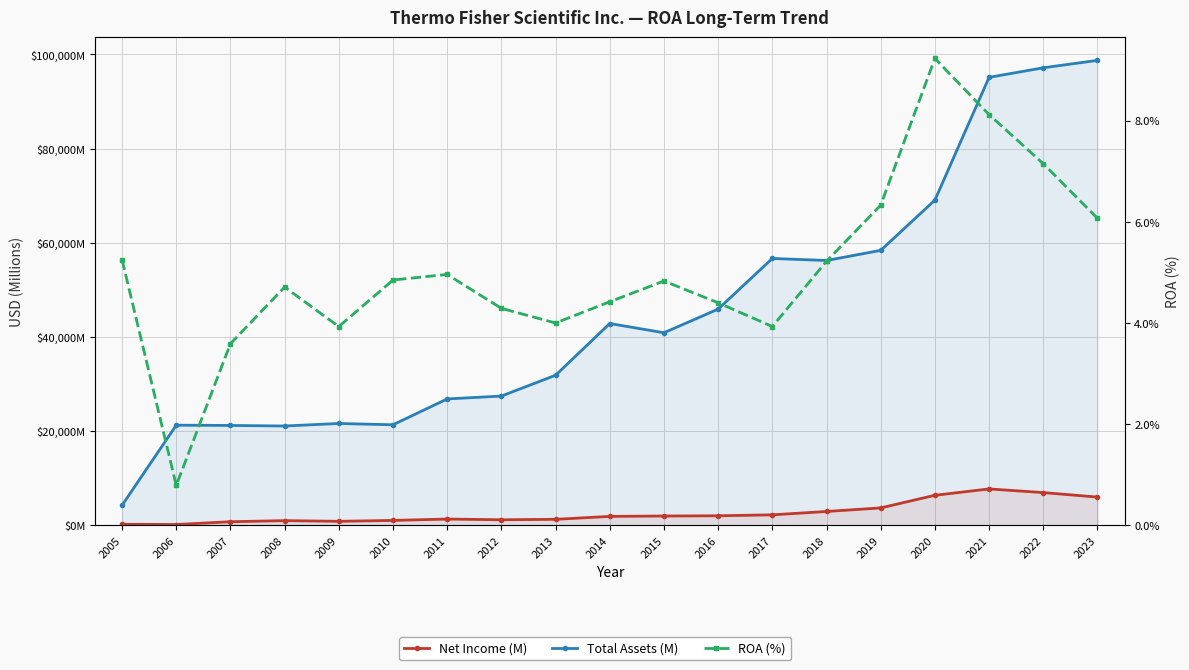

At how many categories does at least one series exceed 53791?

7